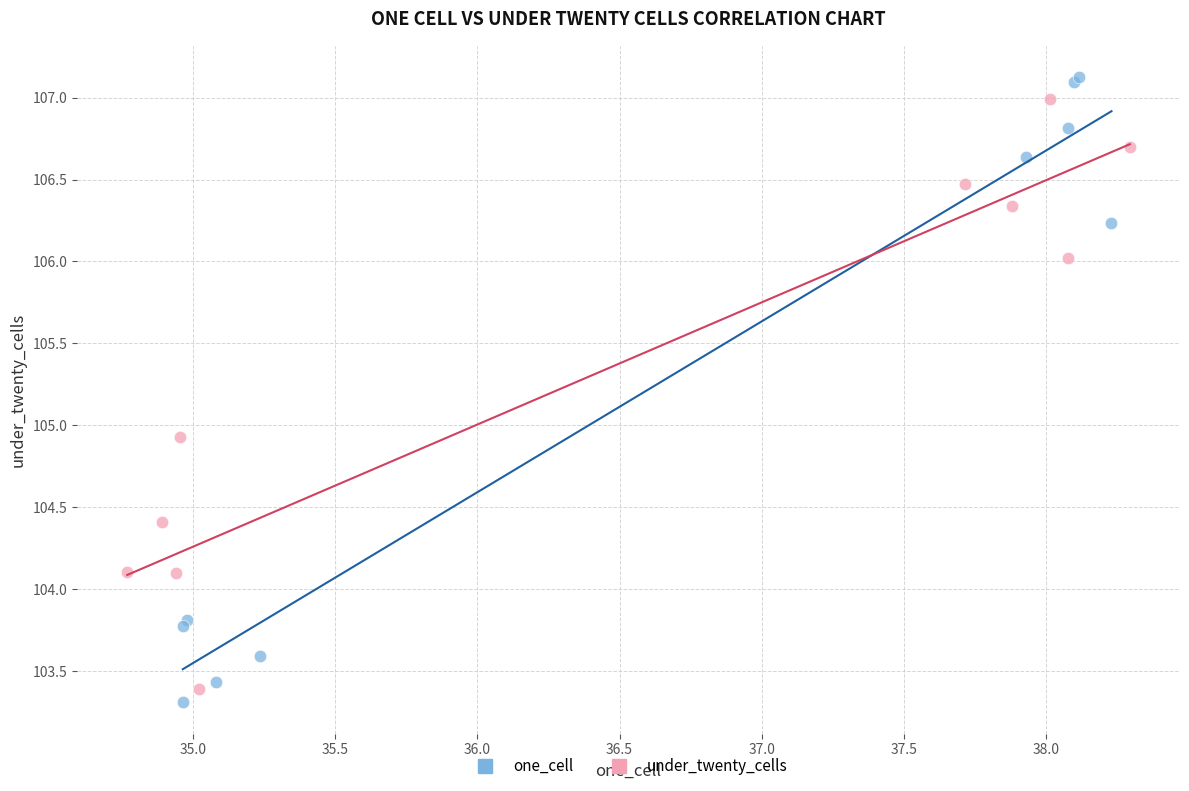

Which series reaches the minimum Y coordinate?

one_cell